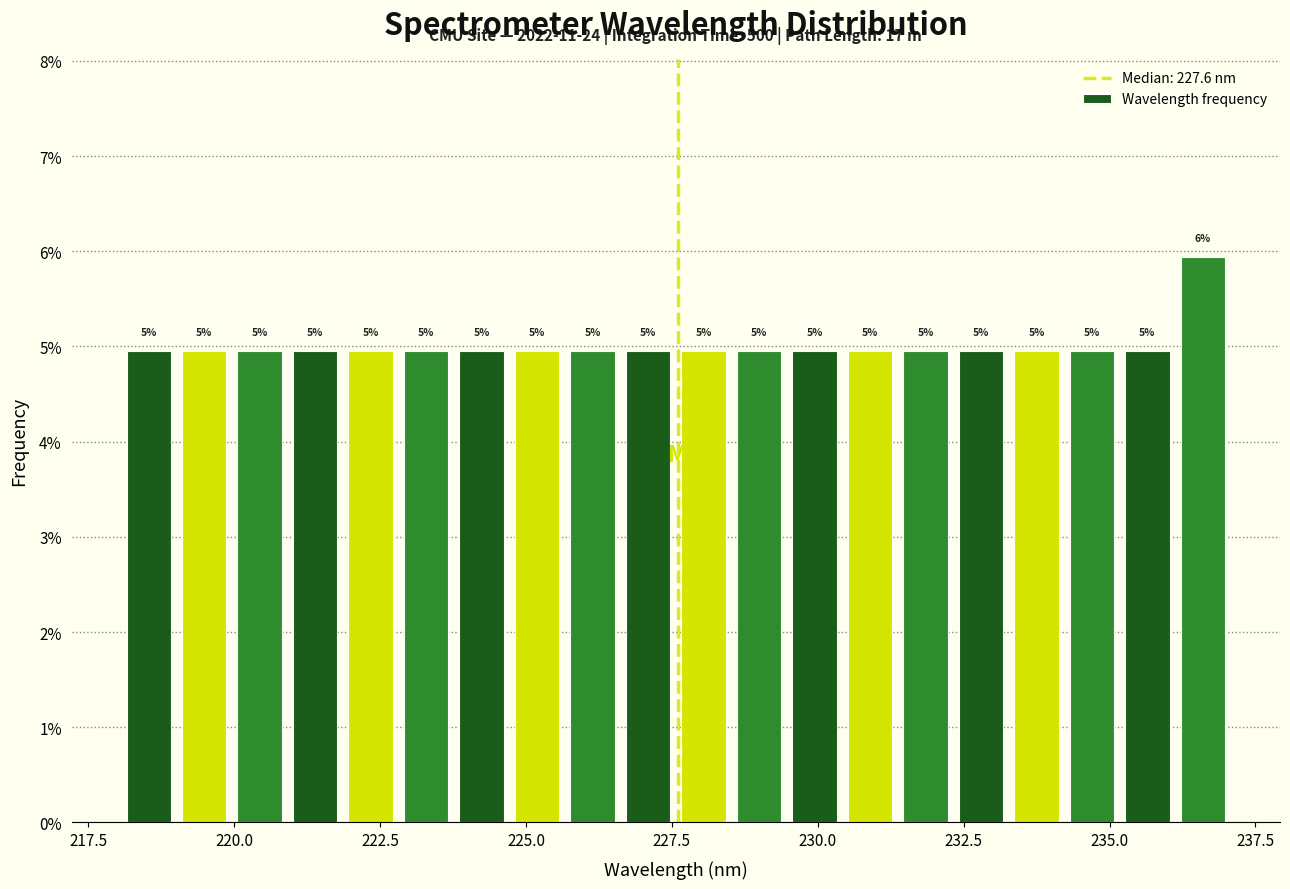

Read against the x-axis, roughly where is the centre of the tallest bar?

236.5